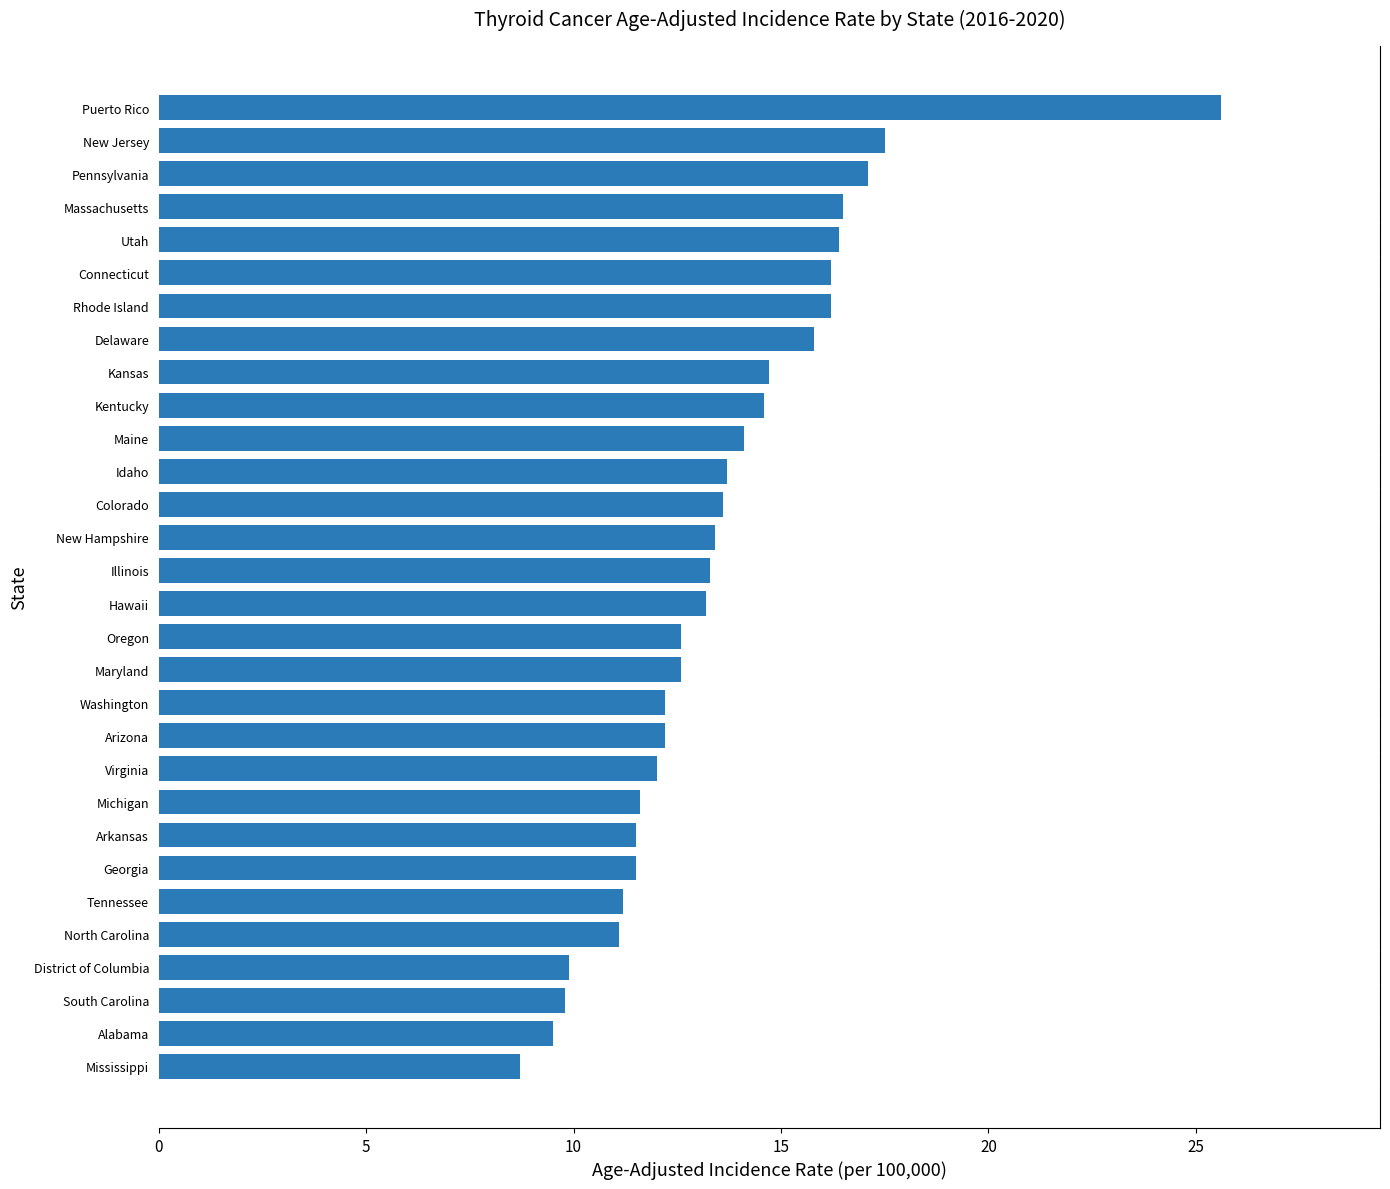

How many bars are there in total?

30